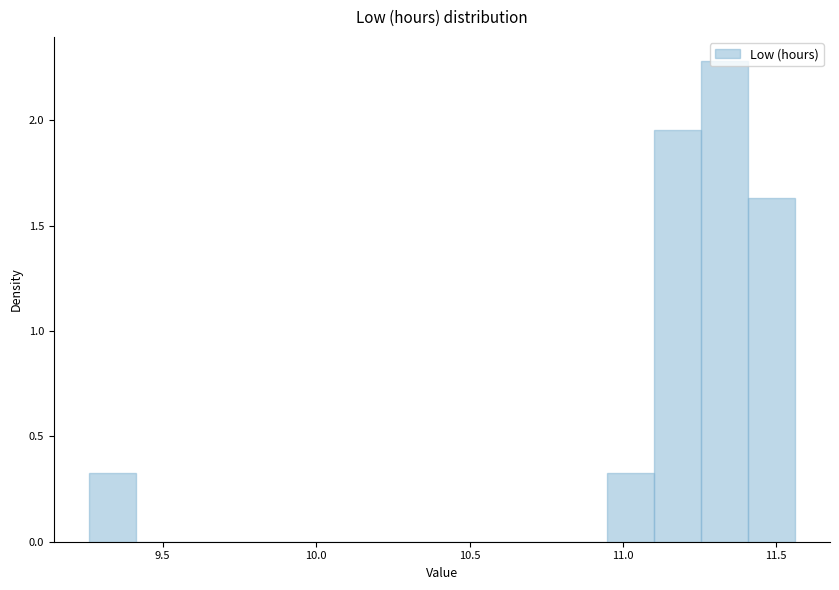

Read against the x-axis, roughly where is the centre of the tallest bar?

11.35